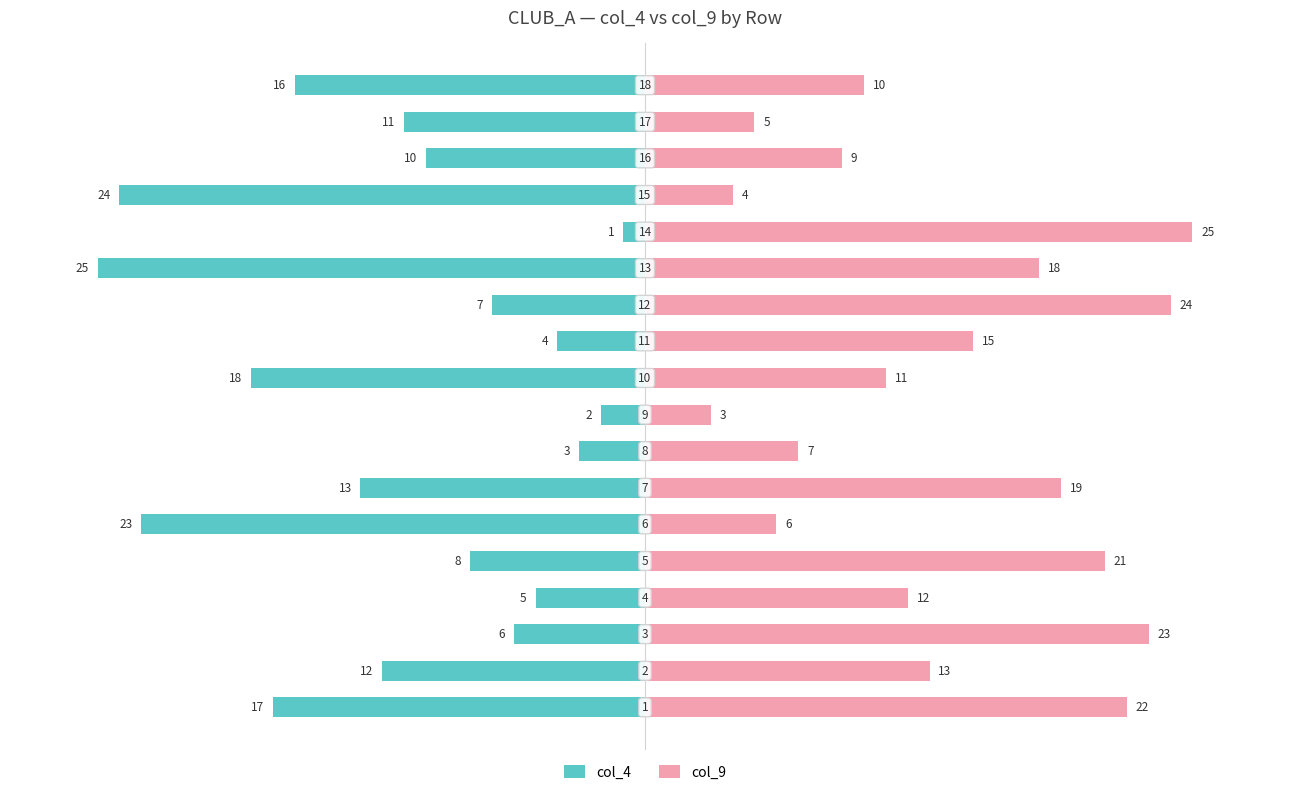

Which series changed the most between 9 and 11?

col_9